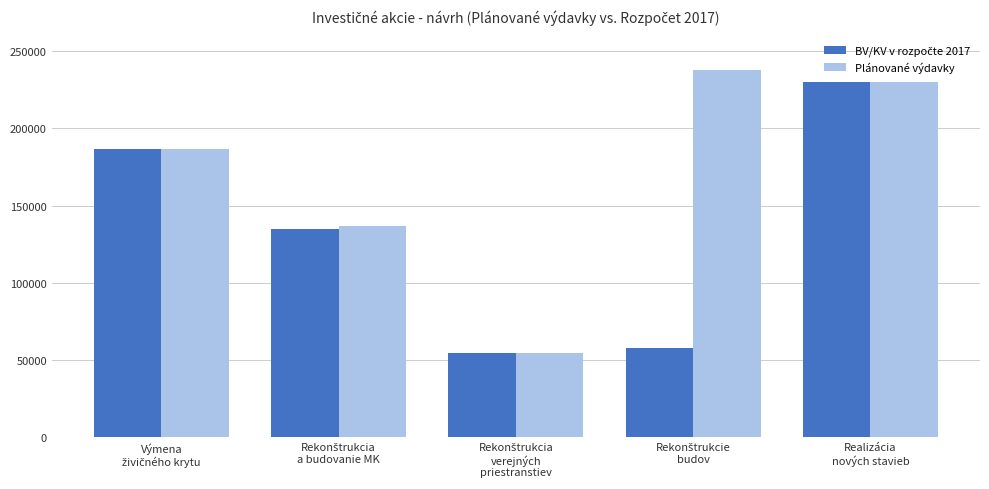

What is the lowest value of the Plánované výdavky series?

54500.0